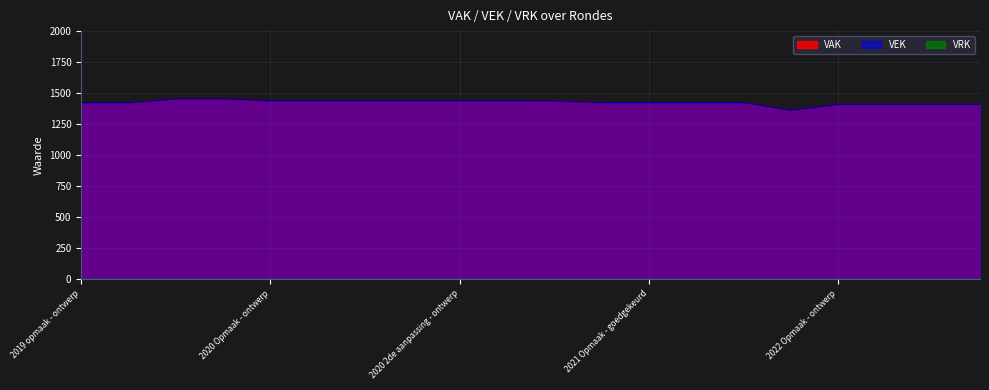

How many data points are above 1424?

9